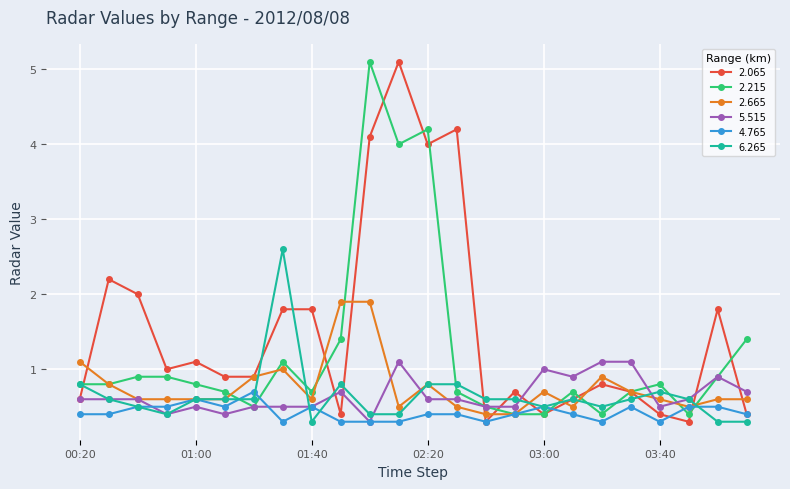

Which series has the largest range (max minus min)?

2.065